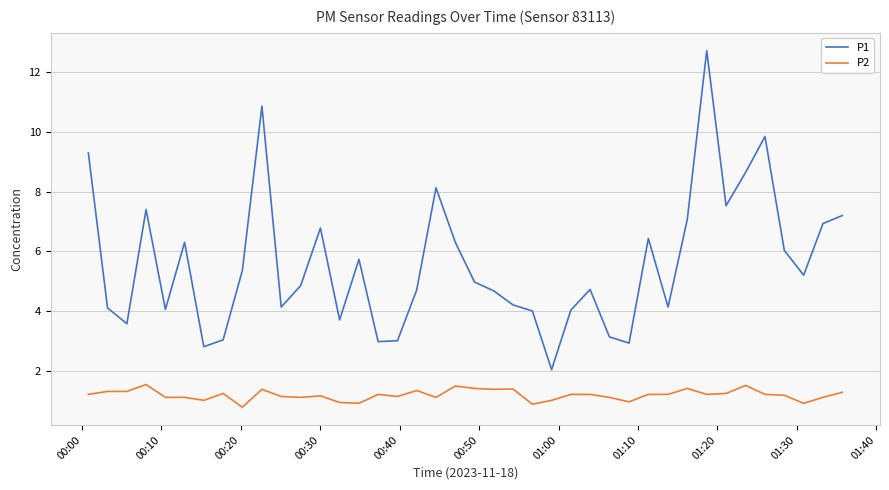

Which series has the largest total across all categories?

P1